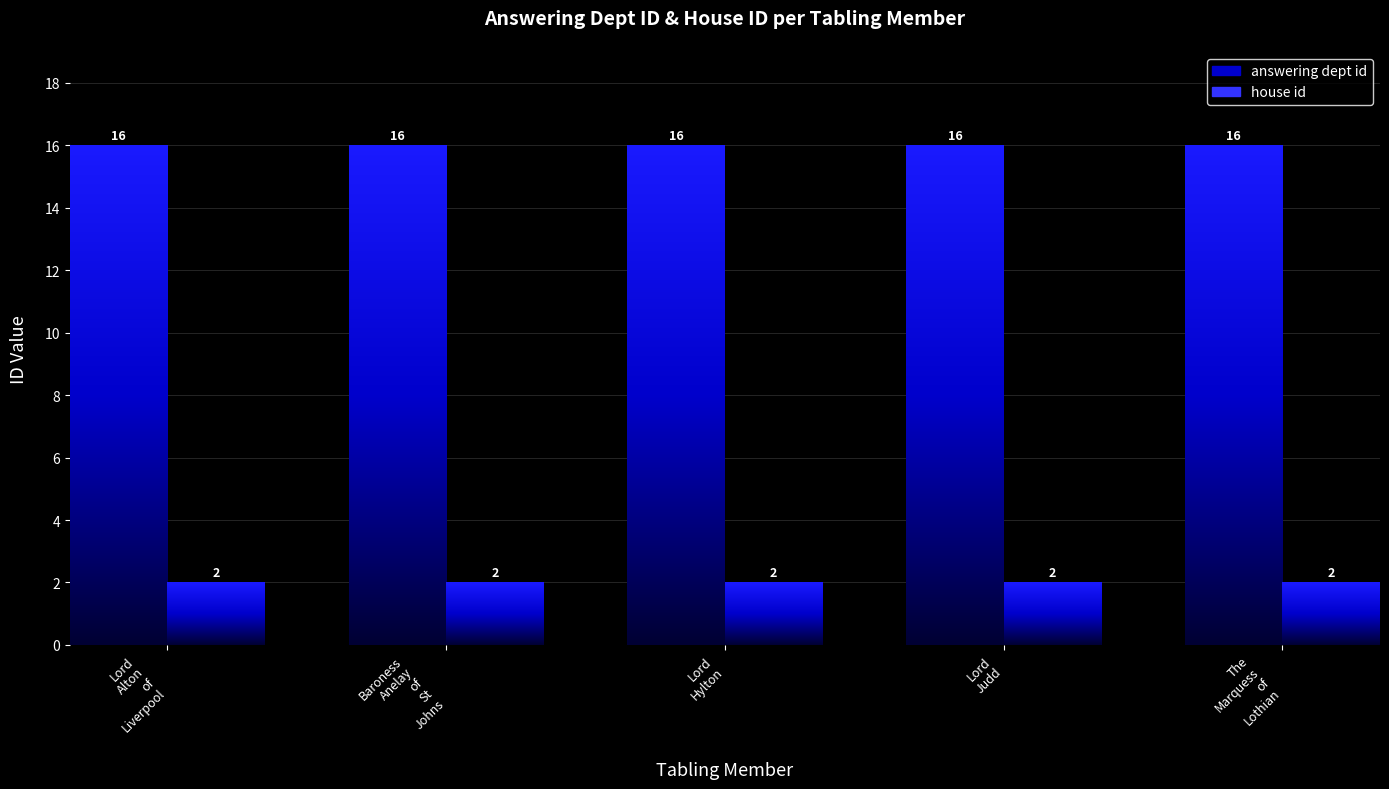

What position from the right is Lord
Alton
of
Liverpool?

5